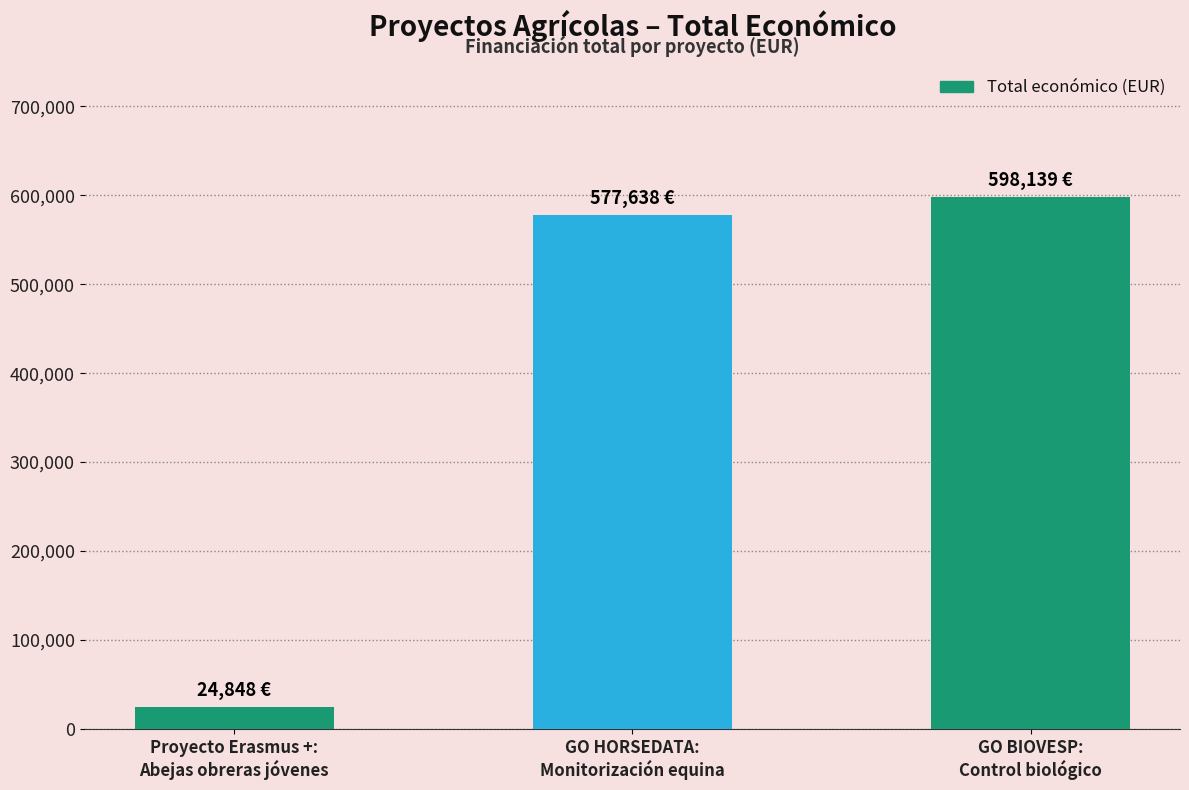

List the labels in order of value, smallest first.

Proyecto Erasmus +:
Abejas obreras jóvenes, GO HORSEDATA:
Monitorización equina, GO BIOVESP:
Control biológico